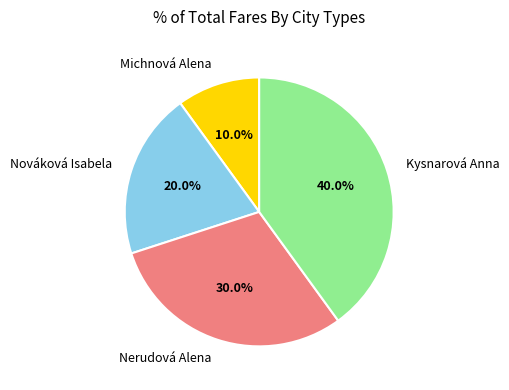

Rank the categories by value from lowest to highest.

Michnová Alena, Nováková Isabela, Nerudová Alena, Kysnarová Anna